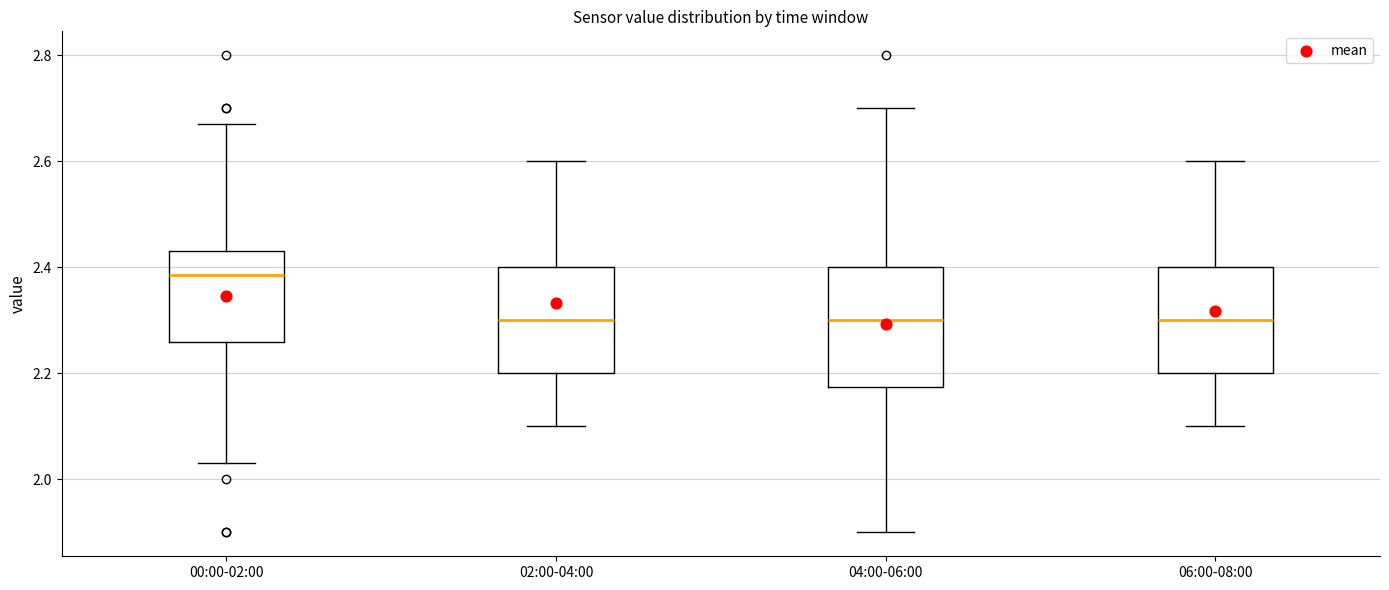

Reading left to right, transcribe this box plot: for each box, give where its median line is, the range the box spans, and where its two whiskers end, as read against the y-axis. The values are not printed on the chart, so give them approximately, as read against the axis.

00:00-02:00: median 2.38, box 2.26 to 2.44, whiskers 2.04 to 2.68
02:00-04:00: median 2.30, box 2.20 to 2.40, whiskers 2.10 to 2.60
04:00-06:00: median 2.30, box 2.18 to 2.40, whiskers 1.90 to 2.70
06:00-08:00: median 2.30, box 2.20 to 2.40, whiskers 2.10 to 2.60